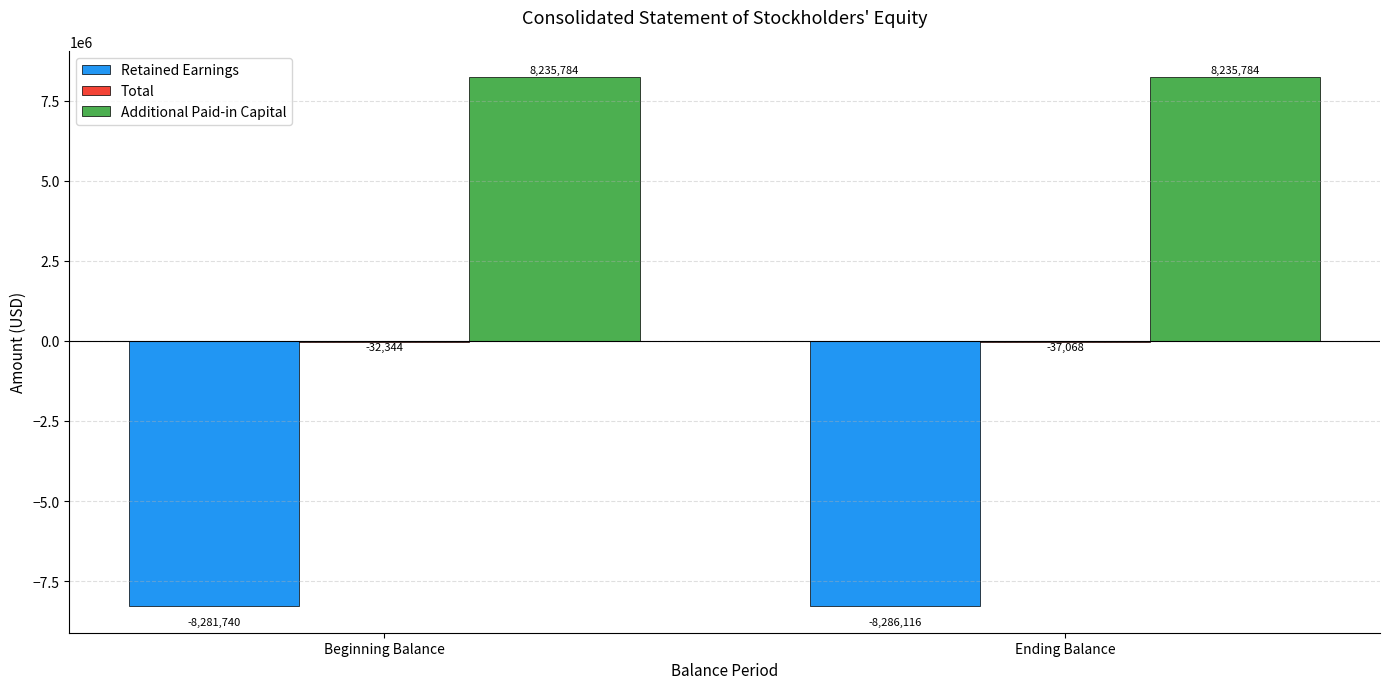

At which category is the sum across all series the highest?

Beginning Balance